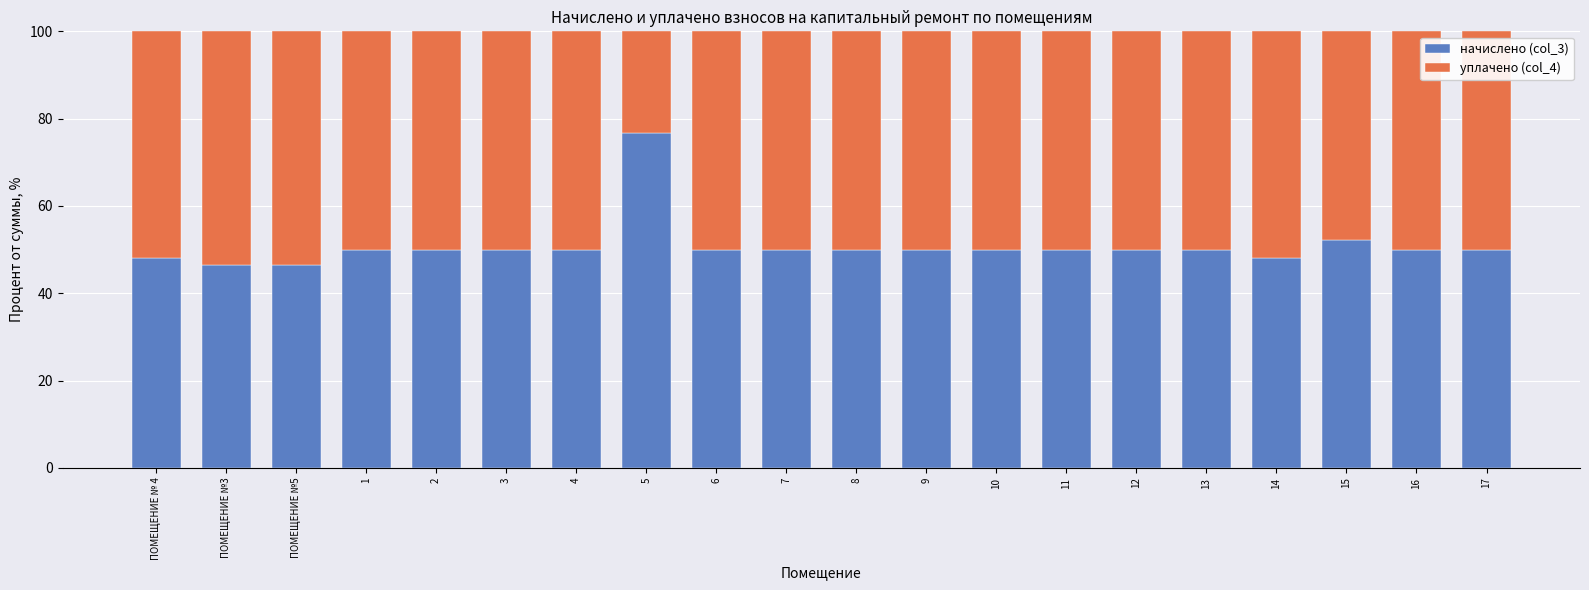

What is the total value across all series at 7?

100.0